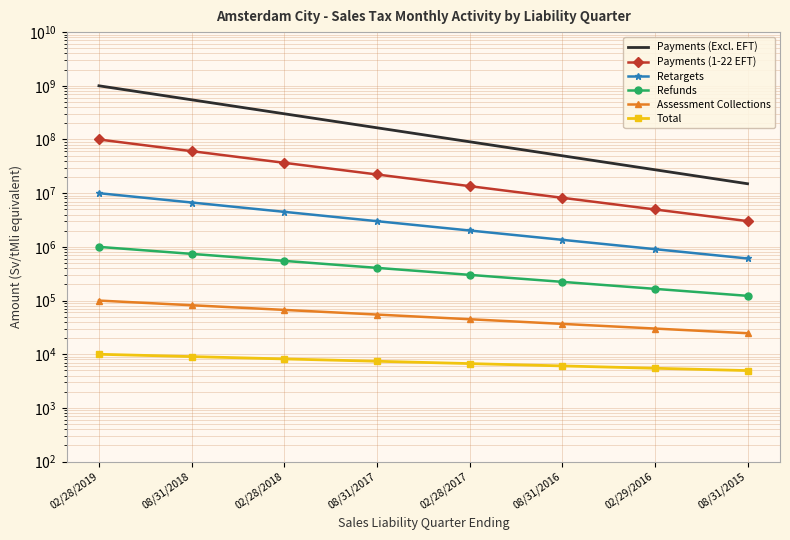

What is the difference between the second highest and second lowest values in the Retargets series?

7444571.7